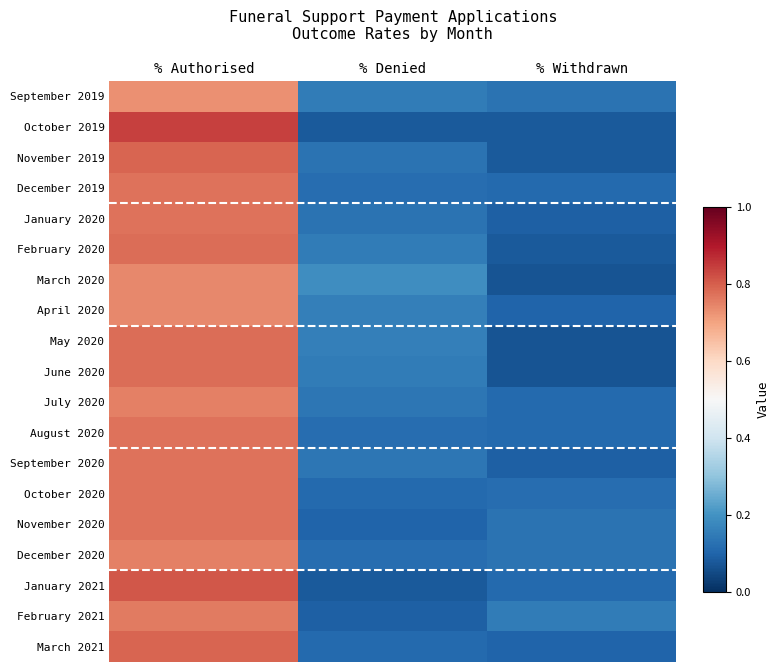

What is the difference between the maximum and minimum values in the June 2020 series?

0.7